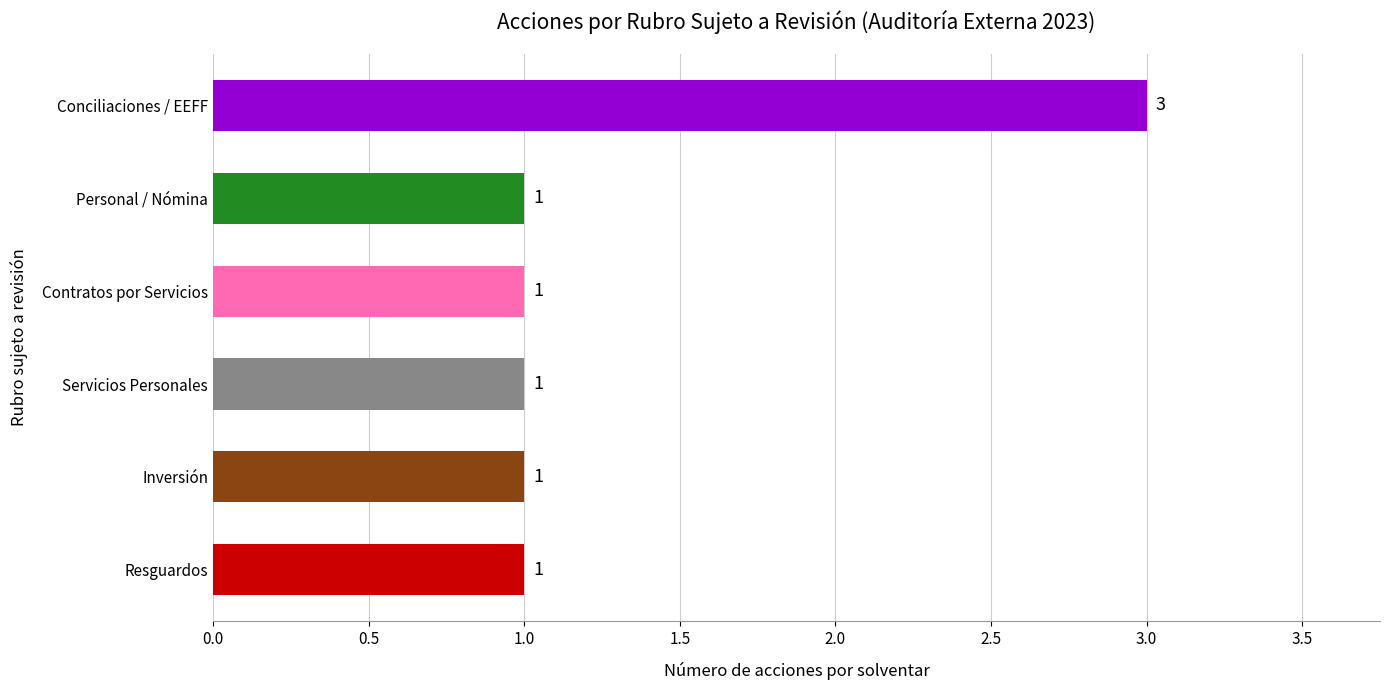

What is the greatest value displayed?

3